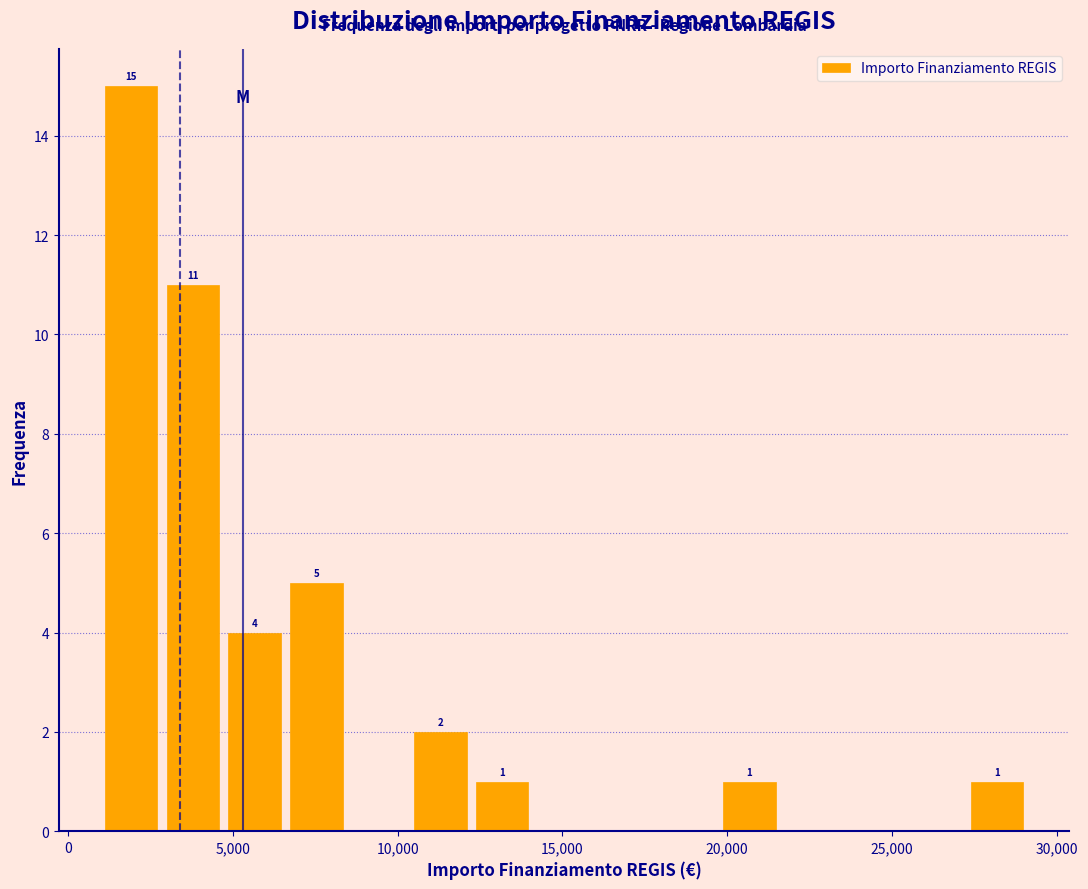

Around what value on the x-axis is the tallest bar? Give the approximate position of its centre, as read against the axis.

2000